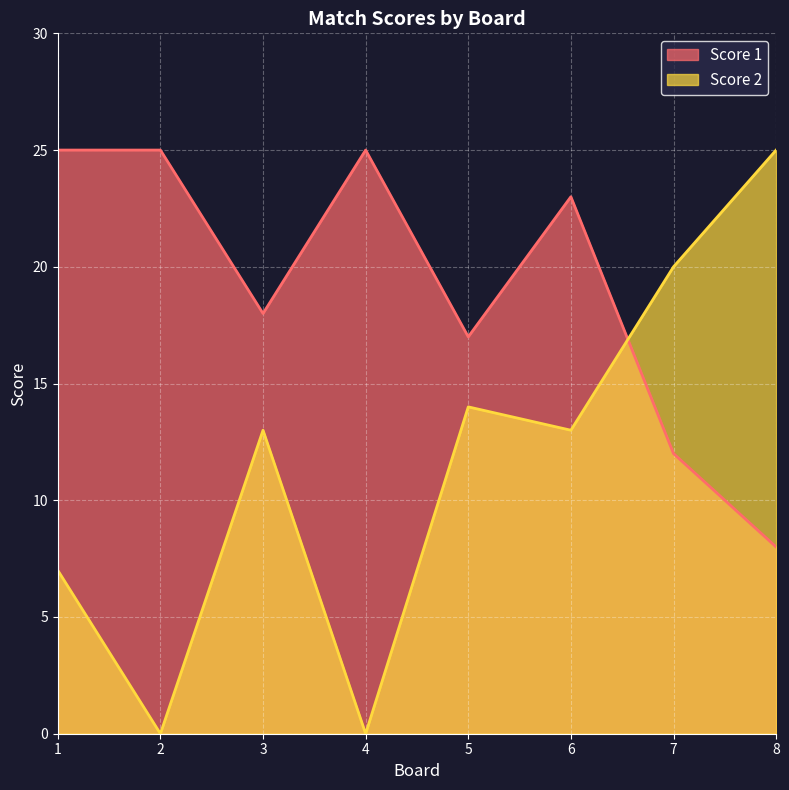

True or false: Score 2 has a value of 36 at 8.

False